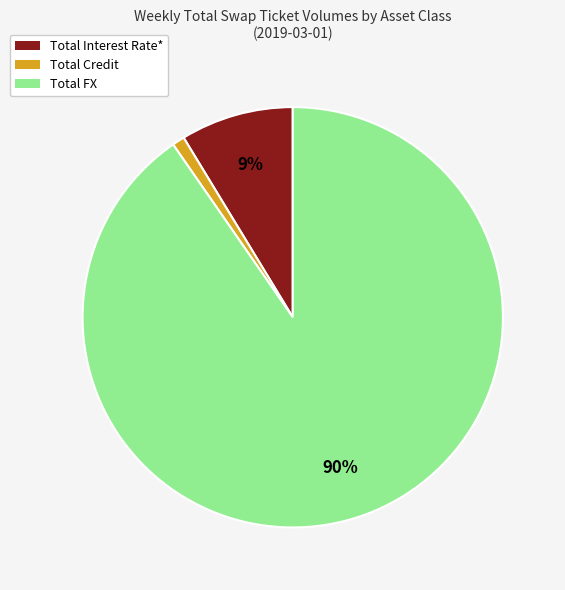

How many segments does this pie chart have?

3